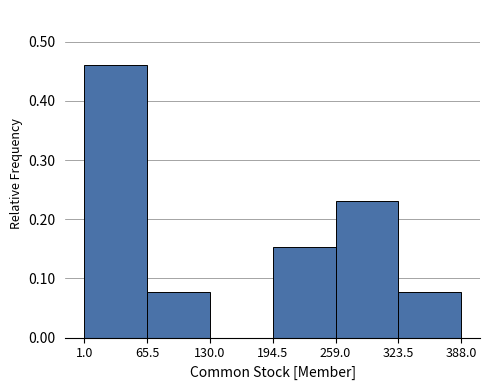

How tall is the bar that spans 65.5 to 130.0 on the x-axis? The values are not printed on the chart, so give them approximately, as read against the axis.

0.08